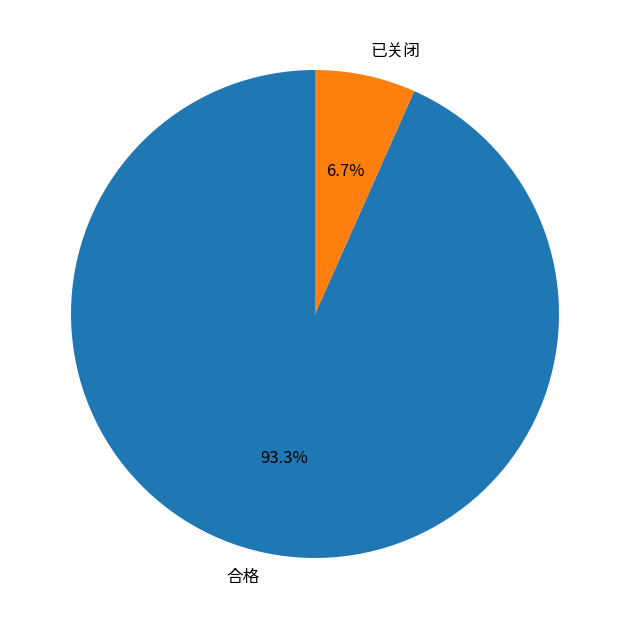

What percentage is the 合格 slice, to the nearest percent?

93%